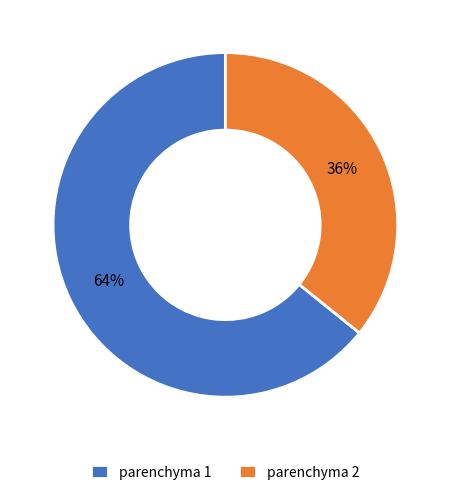

Which category accounts for the majority?

parenchyma 1